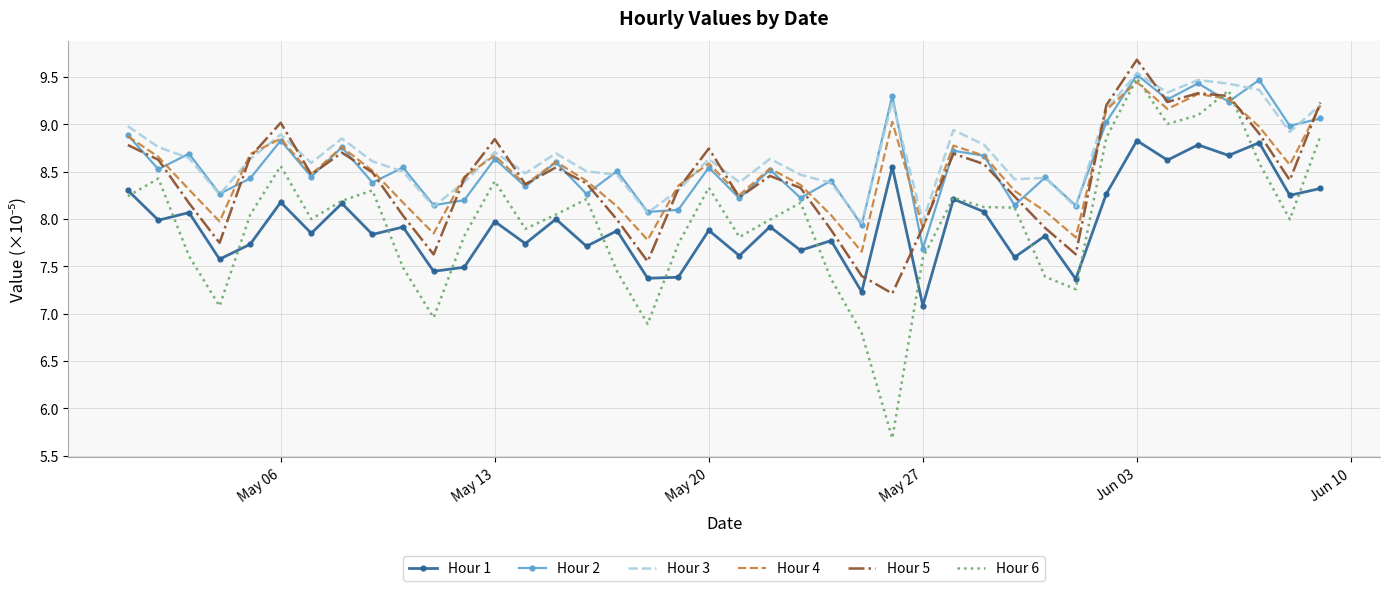

How many values in the Hour 2 series are below 8?

2